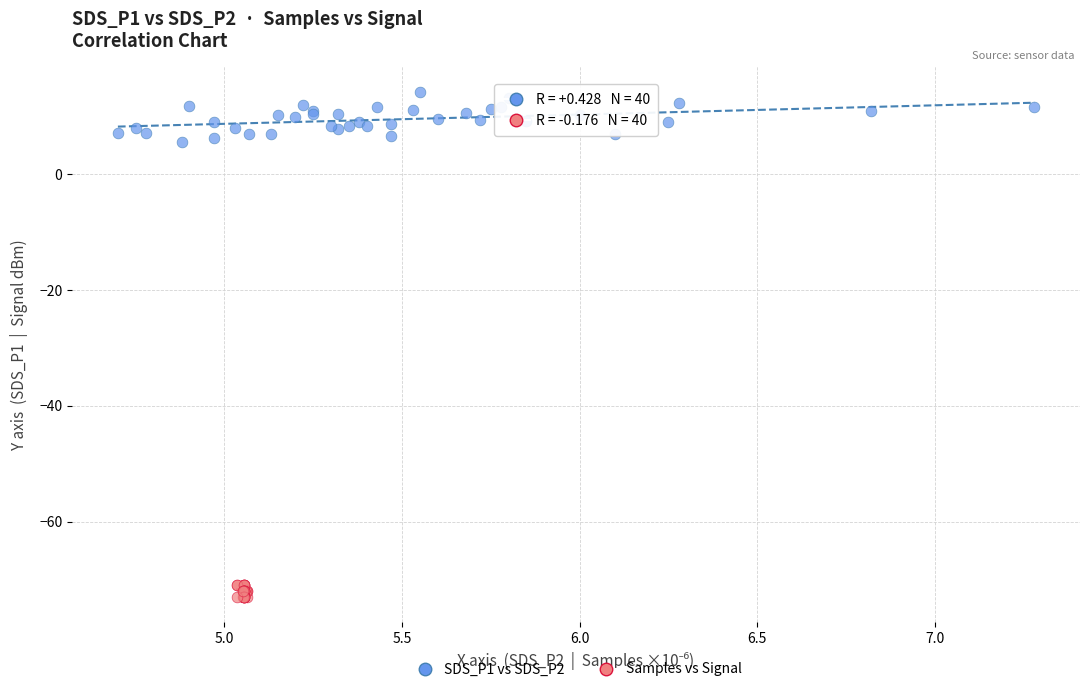

What are all the series names shown in the legend?

SDS_P1 vs SDS_P2, Samples vs Signal